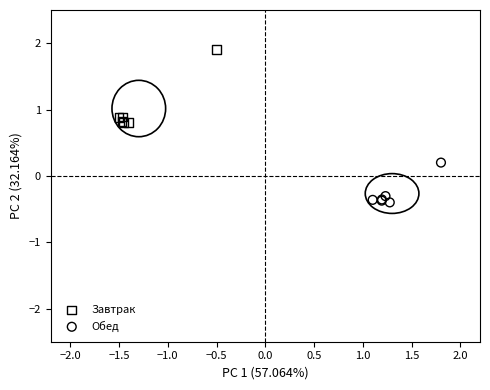

Which series reaches the minimum Y coordinate?

Обед